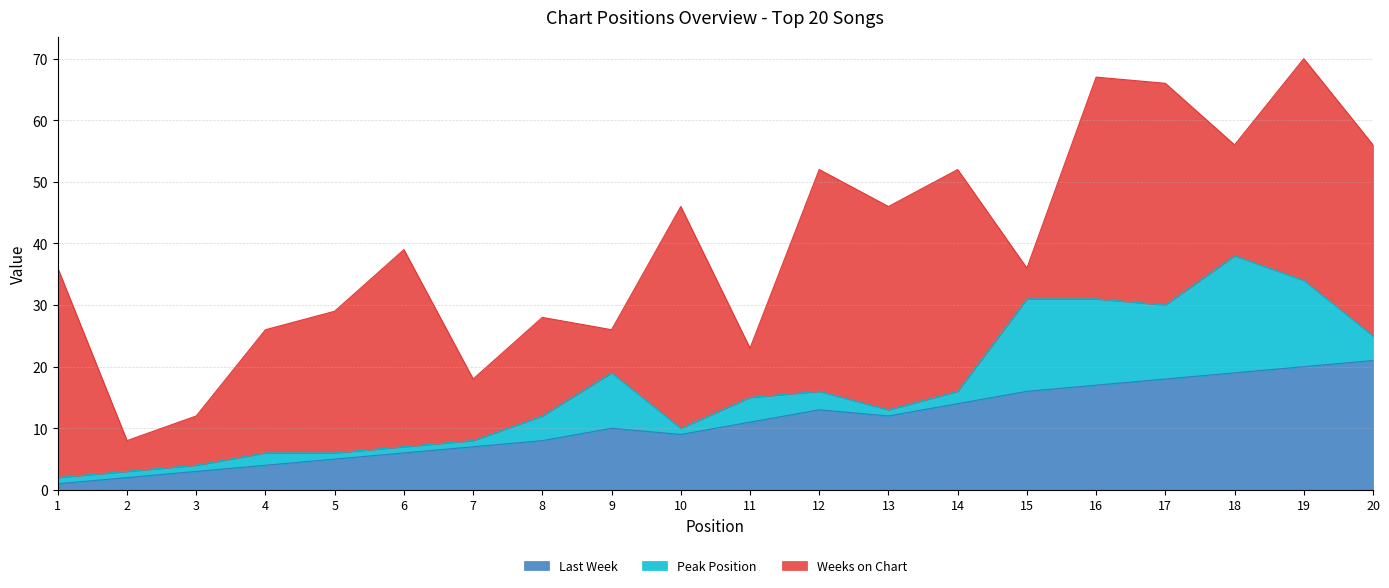

What are all the series names shown in the legend?

Last Week, Peak Position, Weeks on Chart